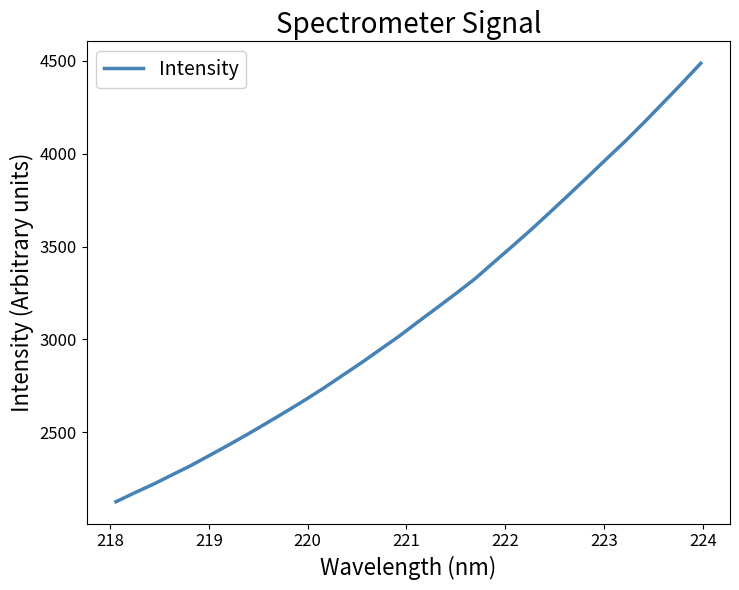

Does the chart display data point markers on the line(s)?

No